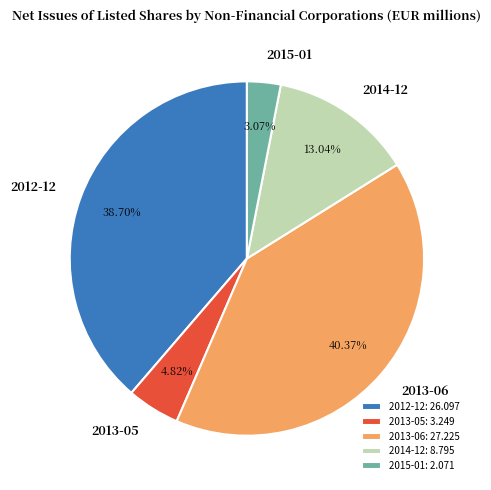

Is there any slice that represents more than half of the pie?

No